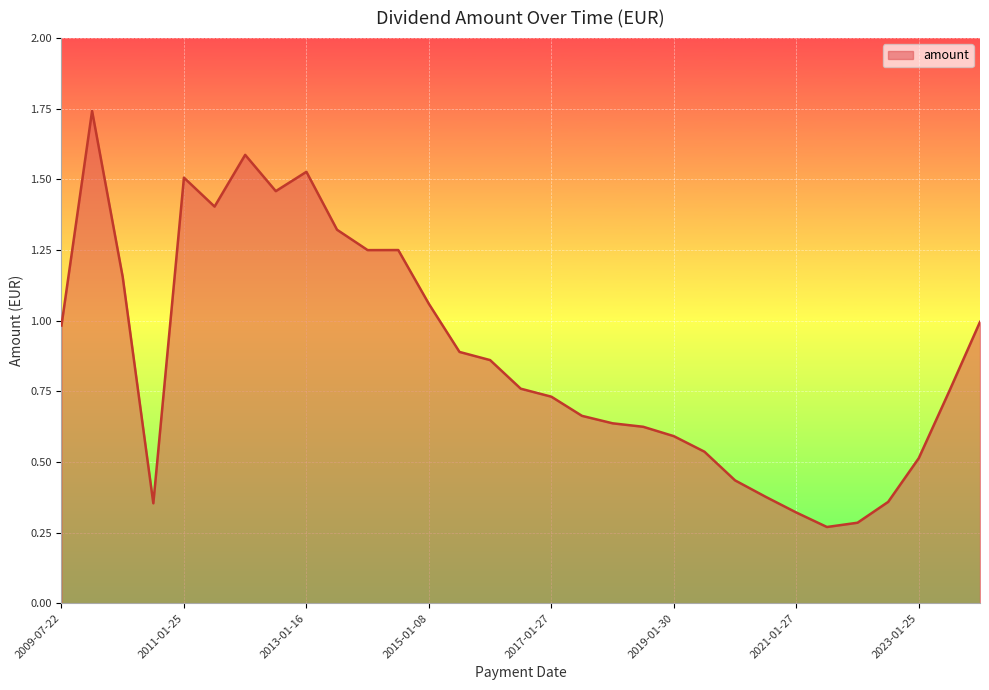

Where is the first local minimum?

2010-07-21